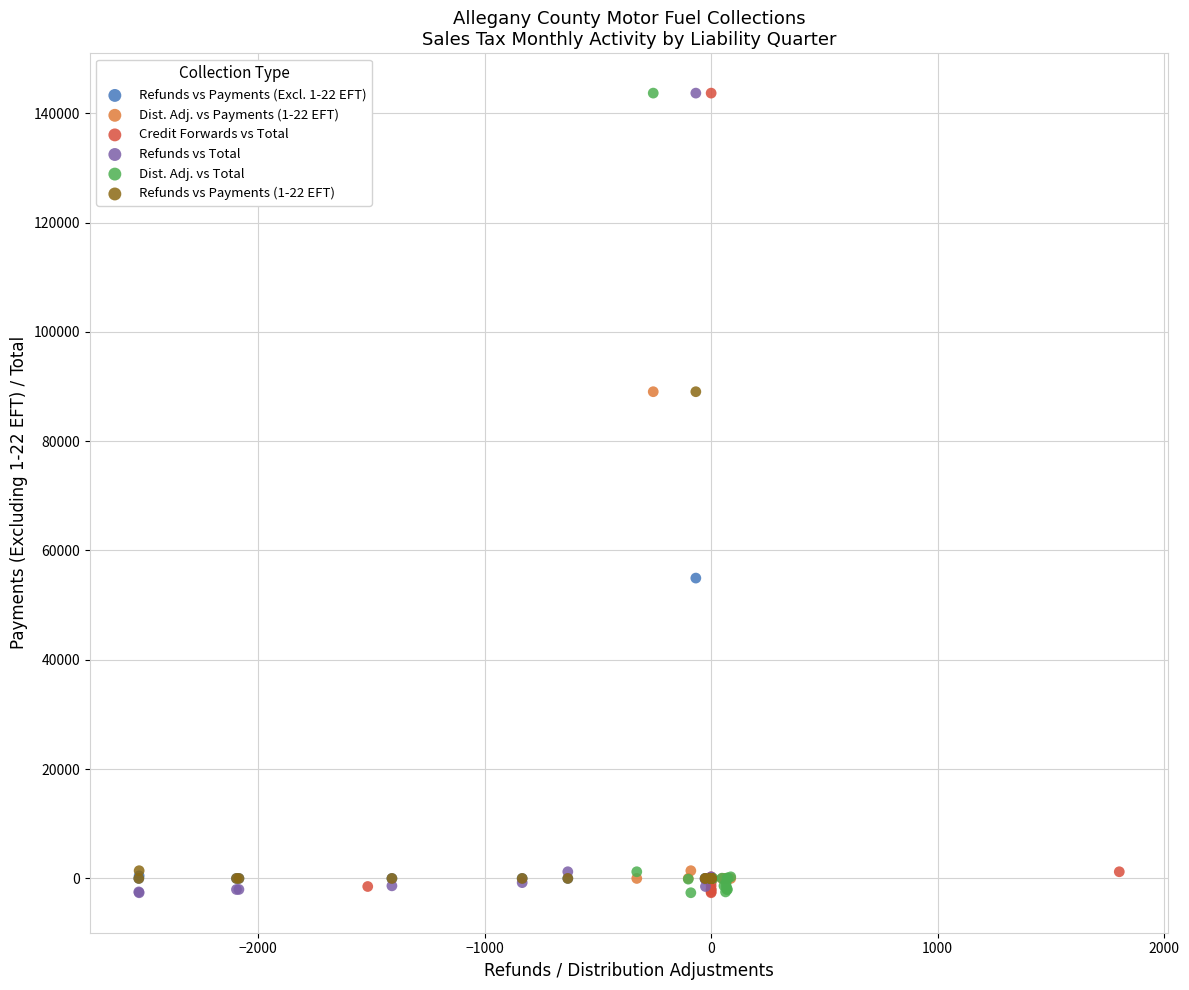

What are all the series names shown in the legend?

Refunds vs Payments (Excl. 1-22 EFT), Dist. Adj. vs Payments (1-22 EFT), Credit Forwards vs Total, Refunds vs Total, Dist. Adj. vs Total, Refunds vs Payments (1-22 EFT)